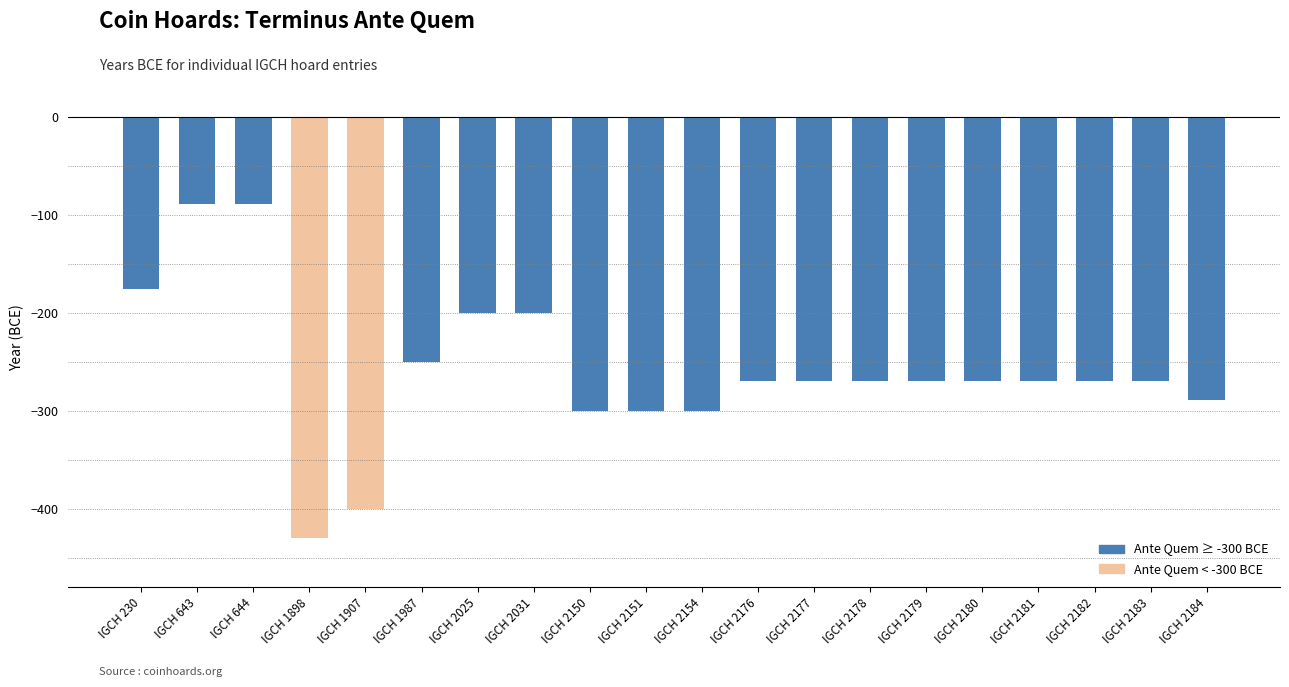

How many data points does each series have?

20